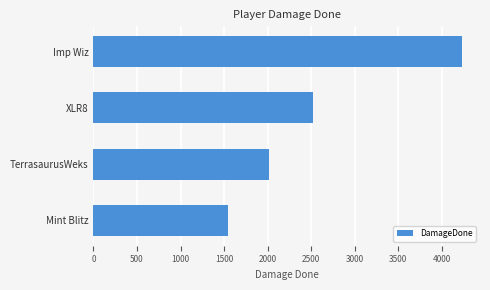

List the labels in order of value, largest first.

Imp Wiz, XLR8, TerrasaurusWeks, Mint Blitz